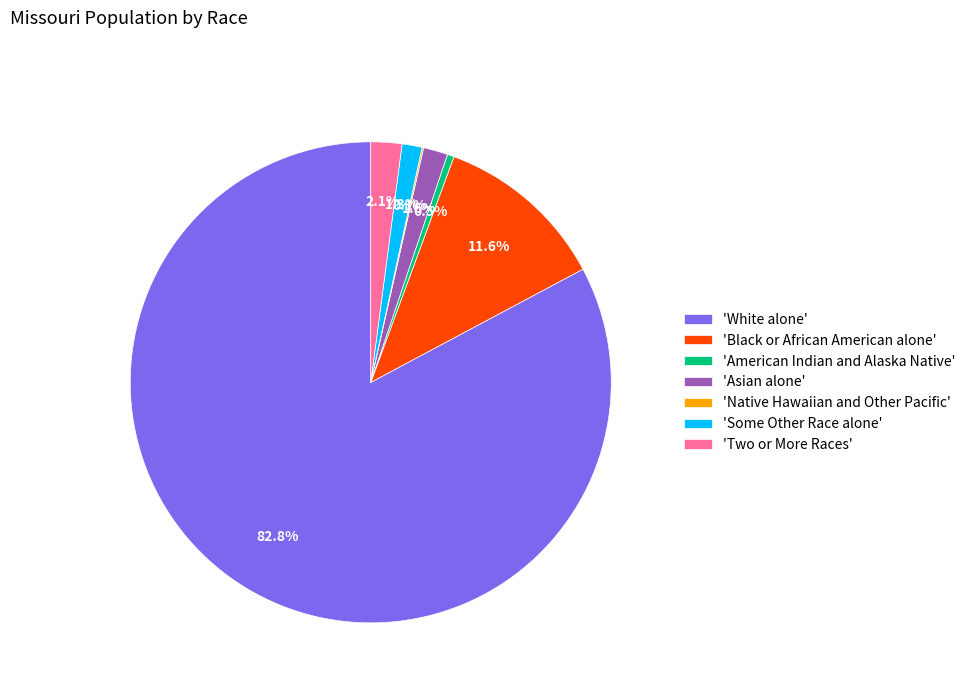

What is the total percentage of 'Some Other Race alone' and 'Two or More Races'?

3.4%